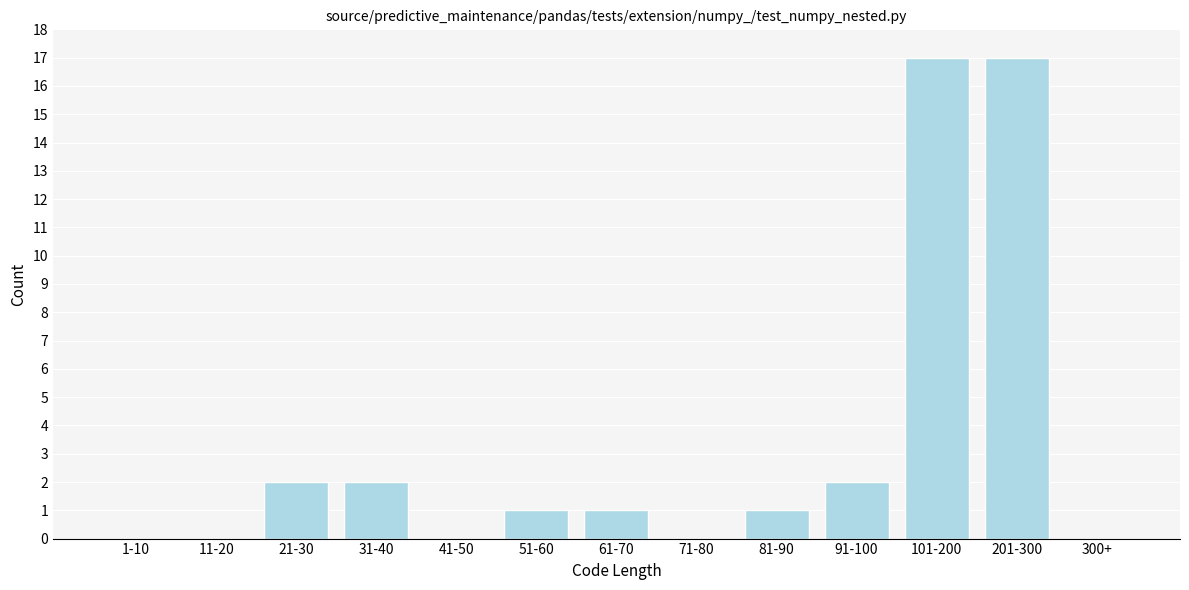

Reading left to right, transcribe all the data shown in this chart.

1-10=0	11-20=0	21-30=2	31-40=2	41-50=0	51-60=1	61-70=1	71-80=0	81-90=1	91-100=2	101-200=17	201-300=17	300+=0